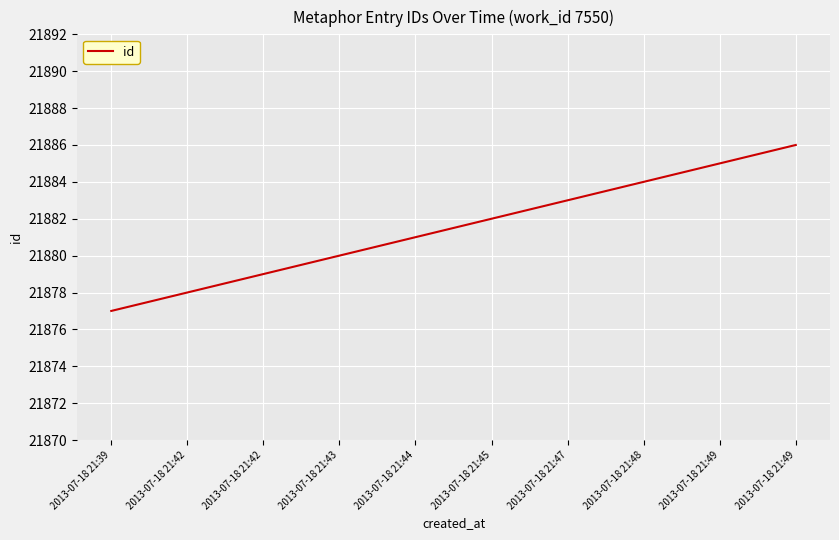

Is this an area chart (filled region under the line)?

No